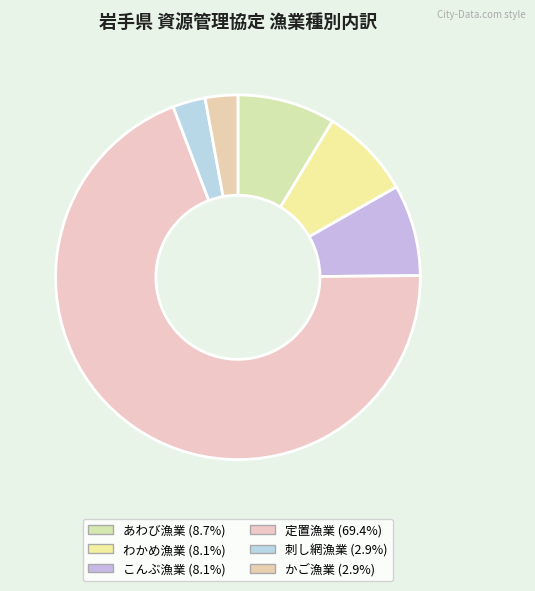

Is it true that こんぶ漁業 is 1% of the pie?

False